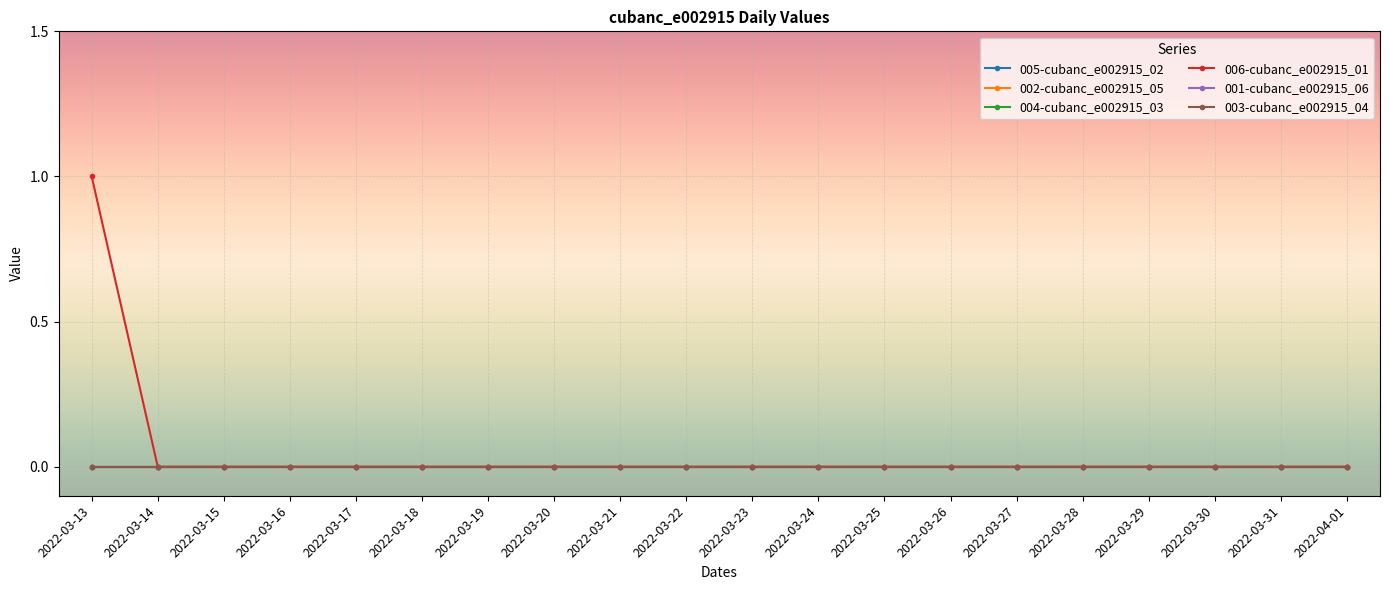

At which label does 001-cubanc_e002915_06 reach its peak?

2022-03-13